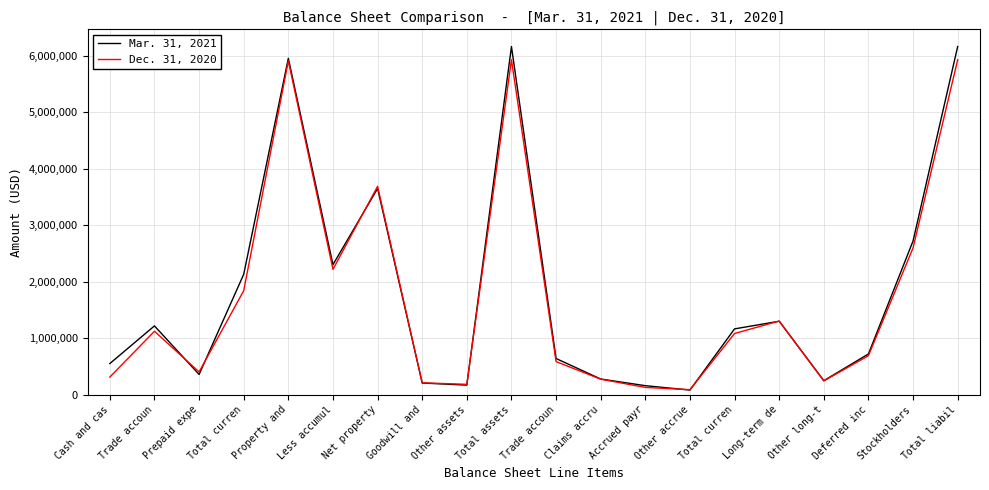

List the series in order of their peak value, highest first.

Mar. 31, 2021, Dec. 31, 2020